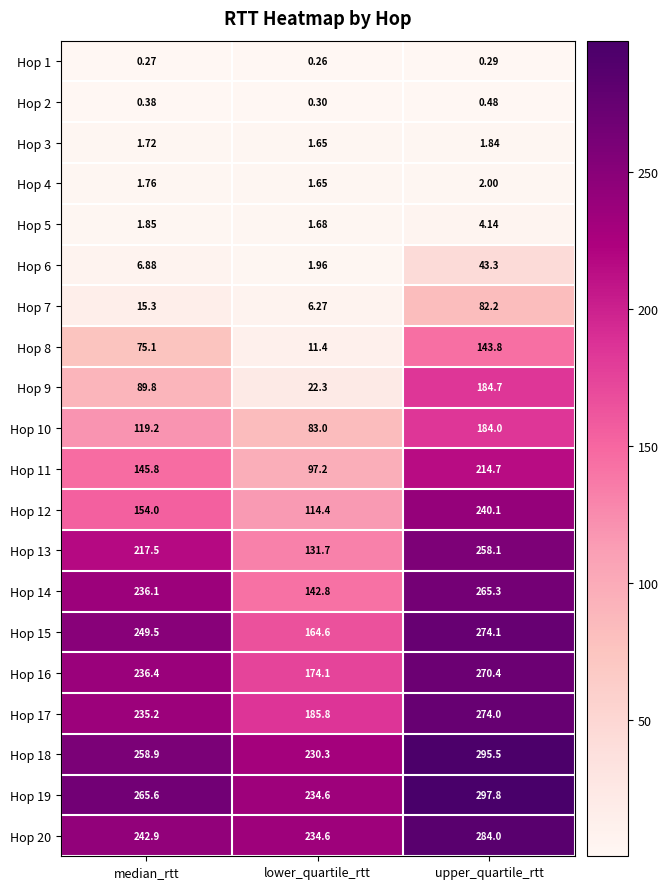

At which category is the sum across all series the highest?

upper_quartile_rtt